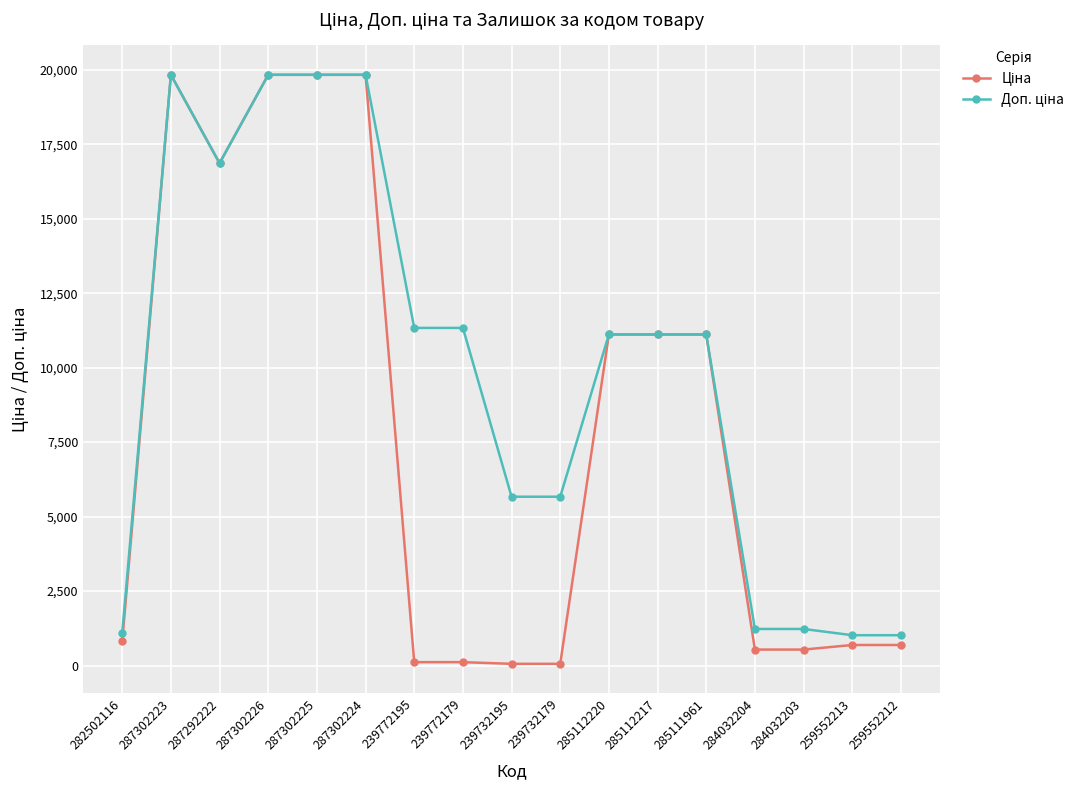

What is the spread (max minus min) of values at 259552213?

328.7